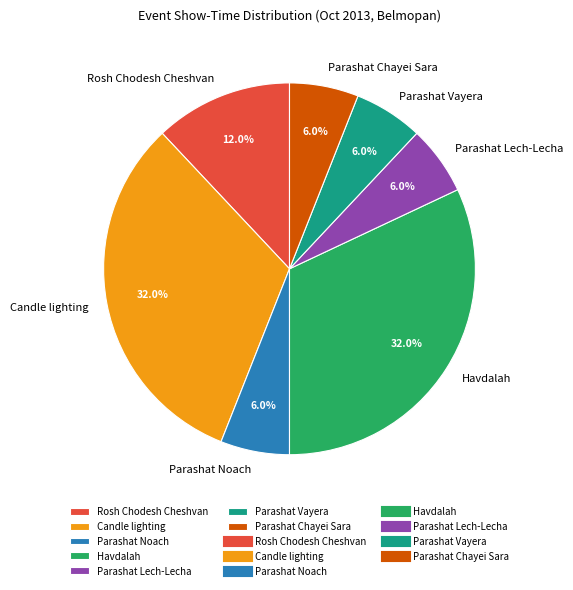

To the nearest percent, what is the difference between the largest and smallest slice percentages?

26%